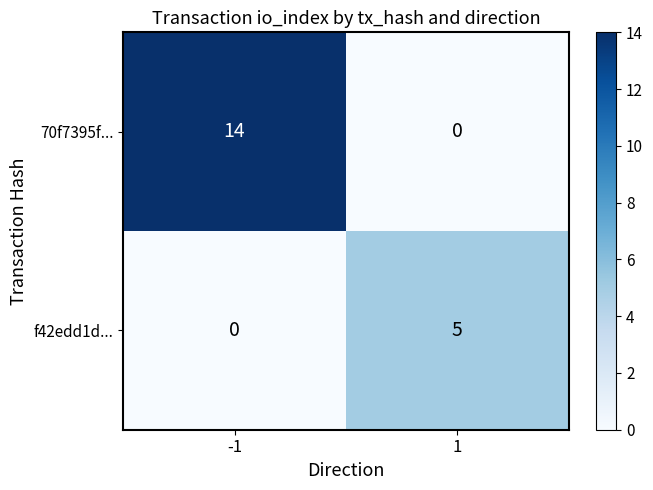

The 70f7395f... series shows 14 at -1. True or false?

True